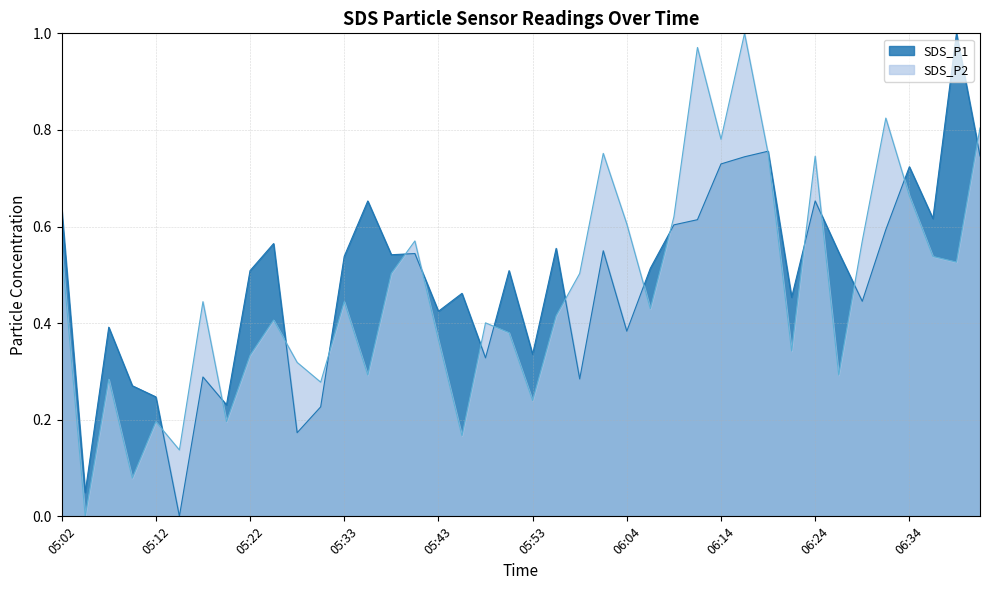

At which category is the sum across all series the highest?

06:16